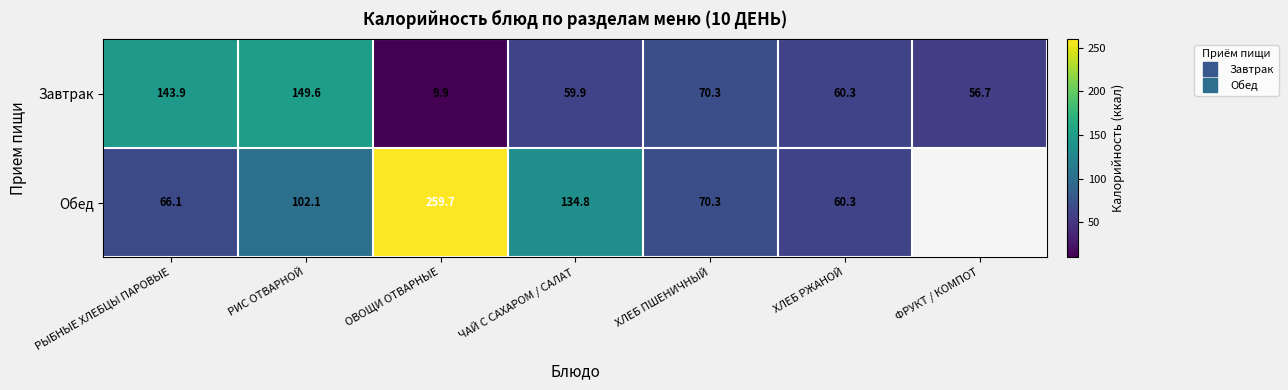

Which has a higher value, РЫБНЫЕ ХЛЕБЦЫ ПАРОВЫЕ or ФРУКТ / КОМПОТ?

РЫБНЫЕ ХЛЕБЦЫ ПАРОВЫЕ